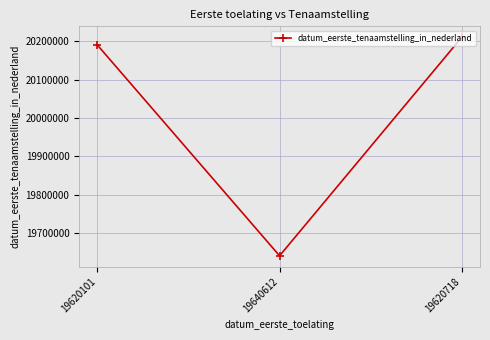

Where is the data nearest to the value 19925607?

19620101